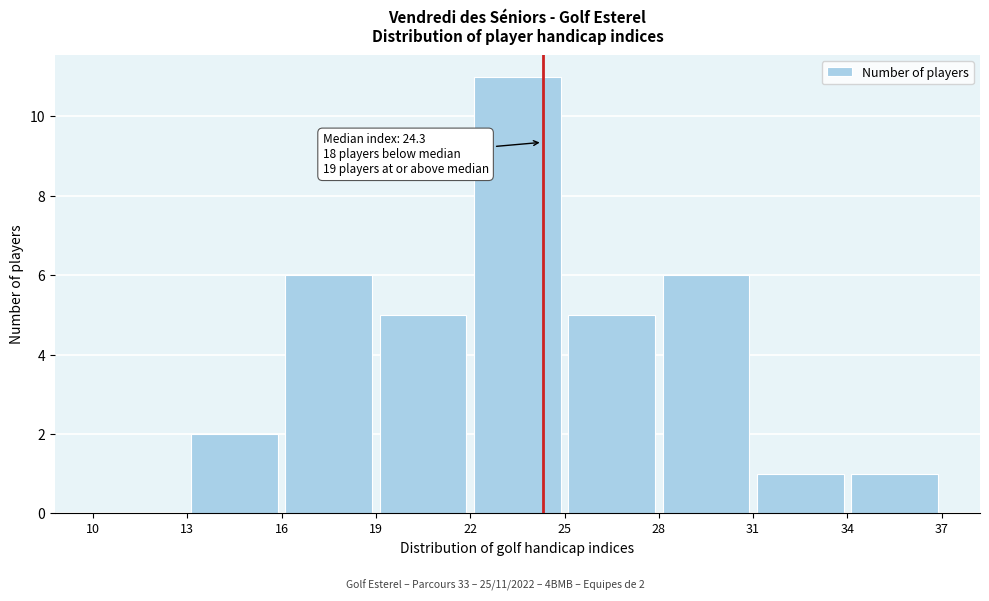

Which range on the x-axis has the tallest bar?

22 to 25